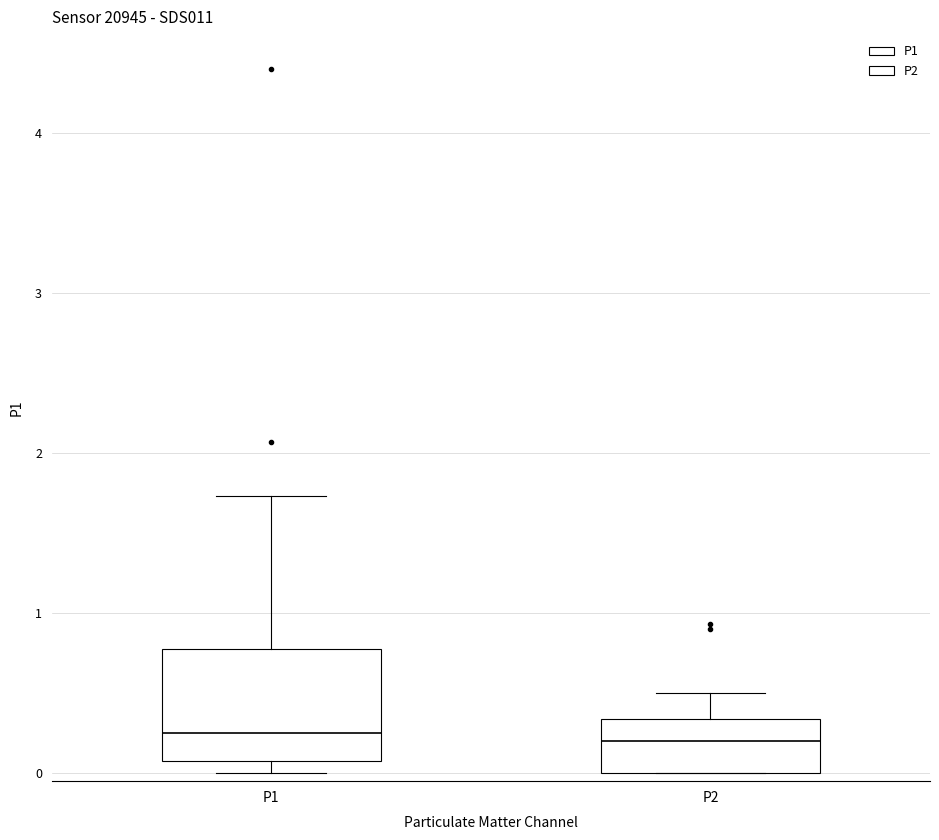

Which box is the tallest, from its lower edge to its upper edge?

P1